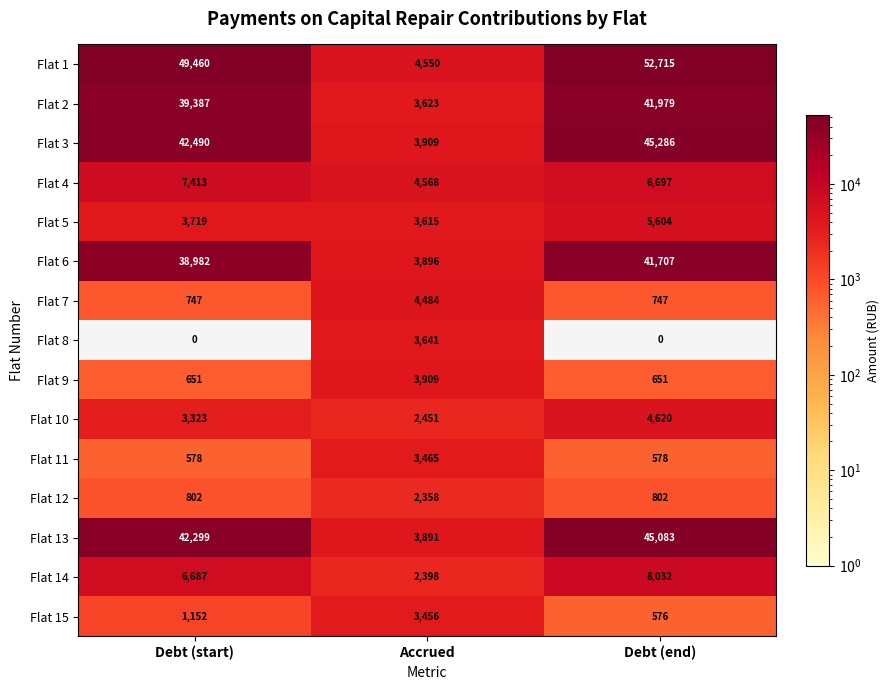

True or false: Flat 9 has a value of 154 at Debt (end).

False